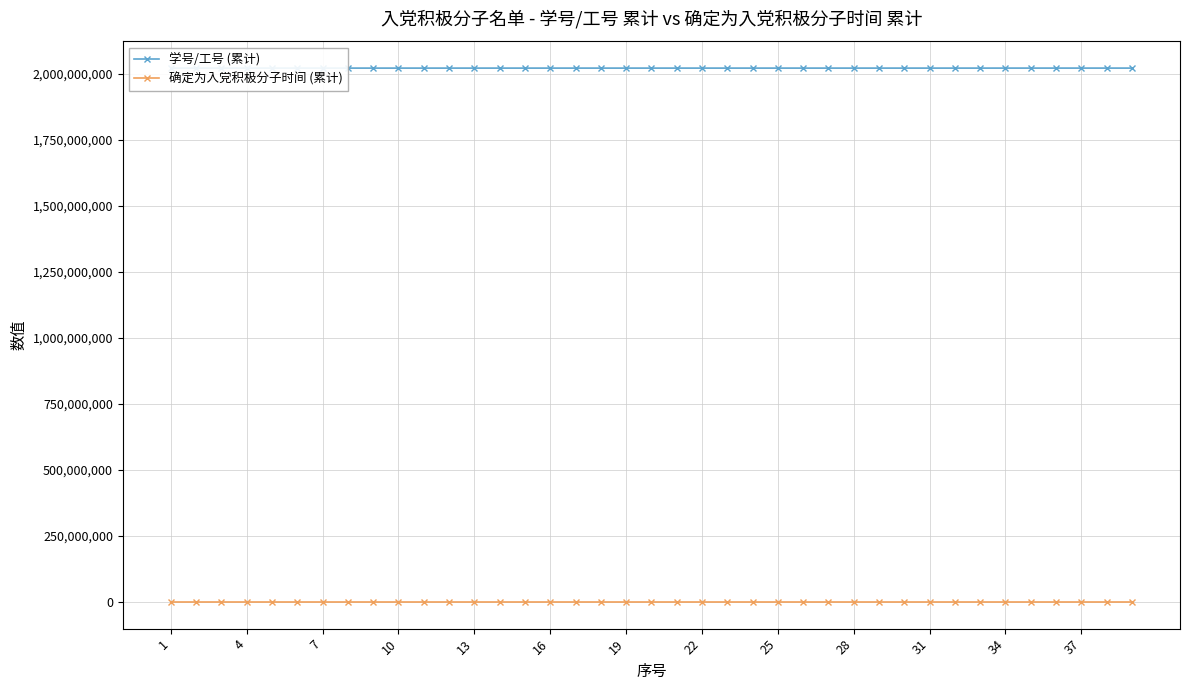

True or false: 确定为入党积极分子时间 (累计) and 学号/工号 (累计) intersect in this chart.

False